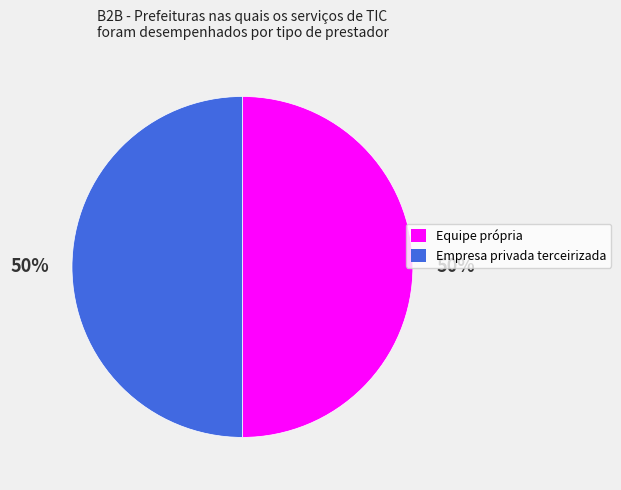

To the nearest percent, what is the average slice percentage?

50%